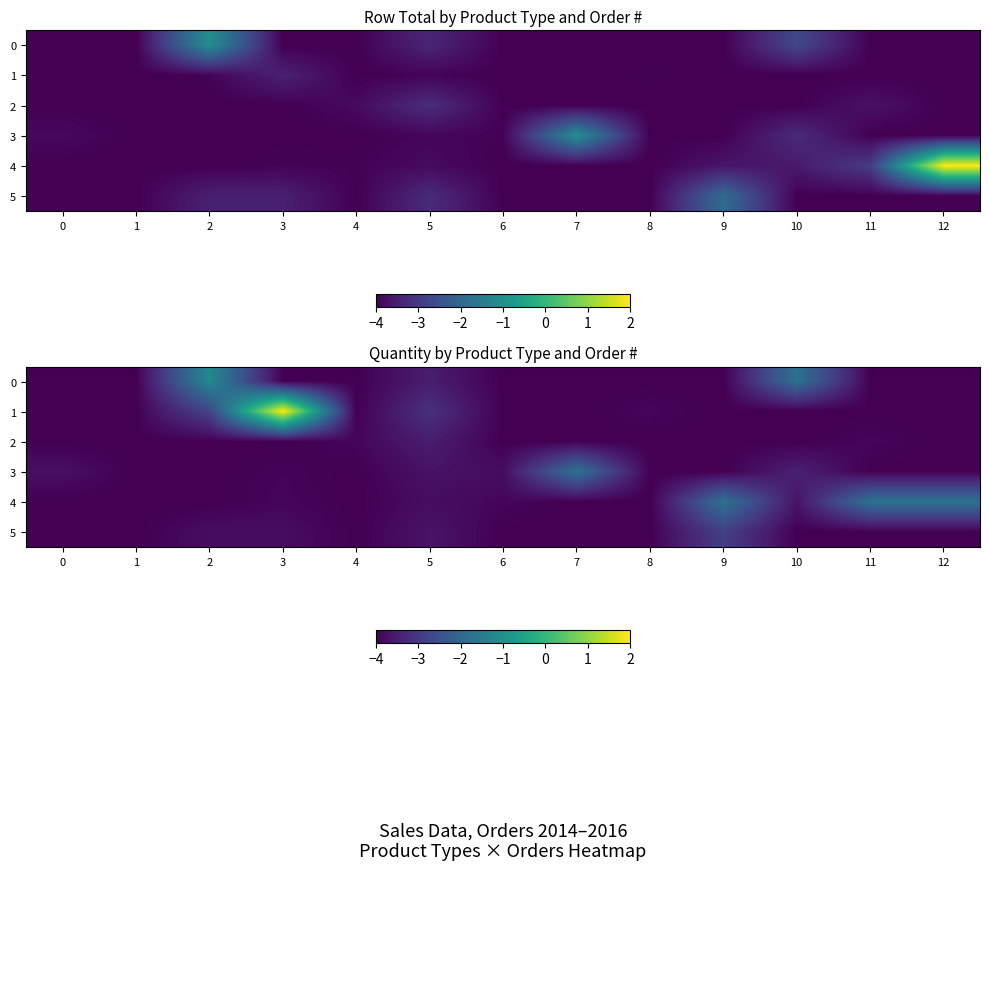

How many data points does each series have?

13